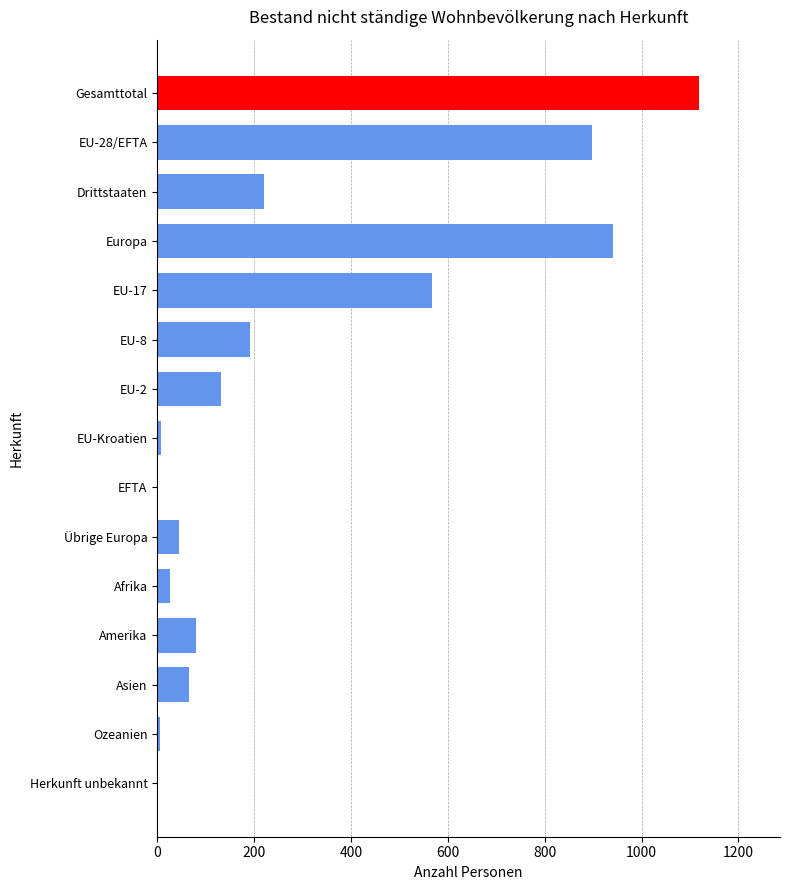

True or false: the data shows 0 at EFTA.

True